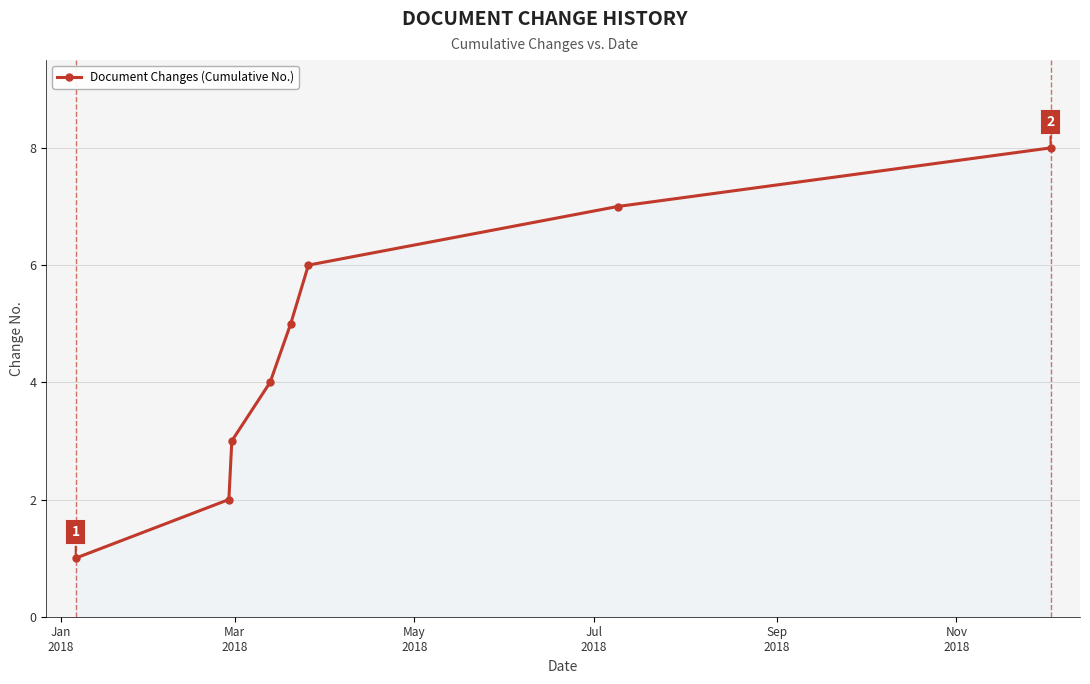

What is the minimum value shown in the chart?

1